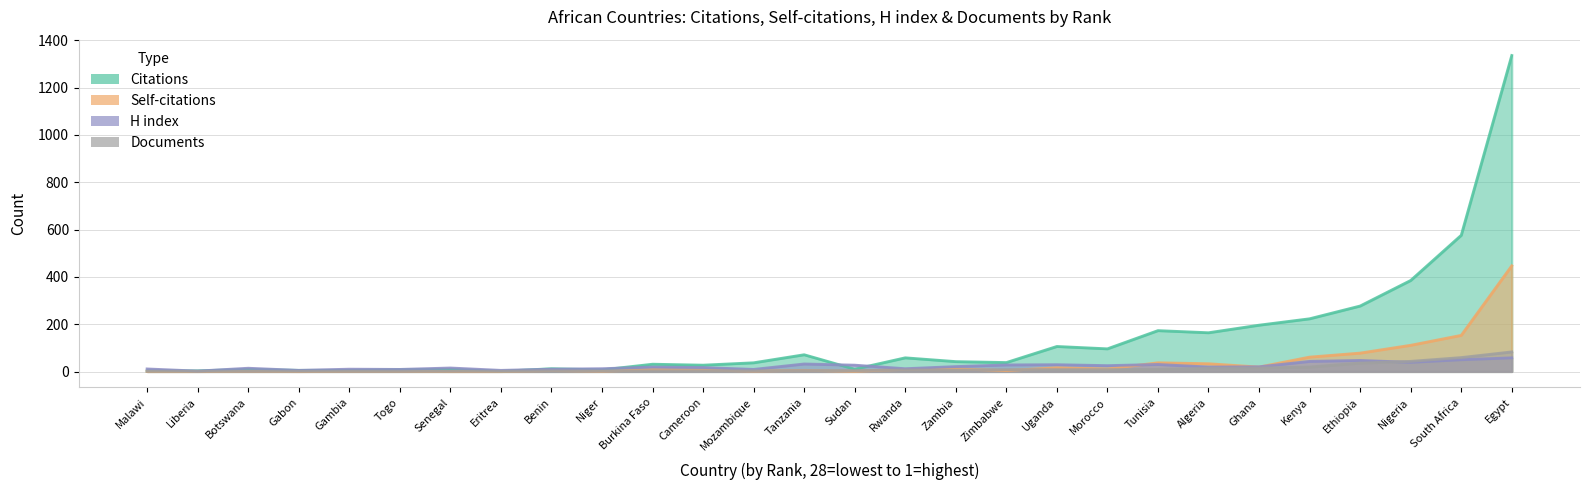

List the series in order of their peak value, highest first.

Citations, Self-citations, Documents, H index